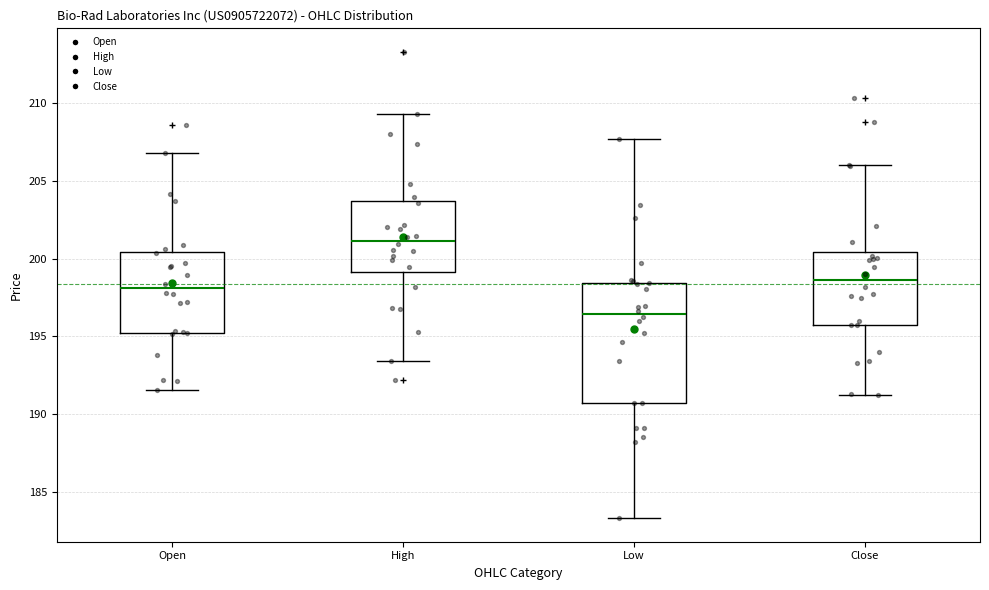

Which box's median line is the highest?

High